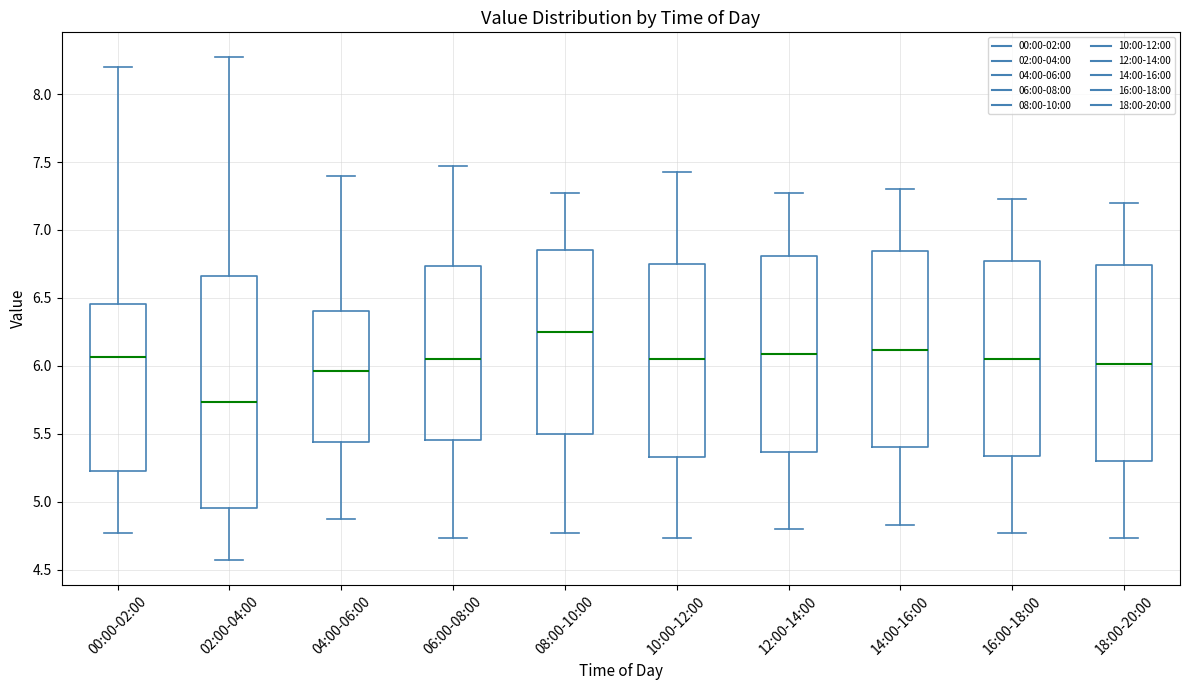

Reading left to right, read every box against the y-axis: the position of its median line, the range the box covers, and the ends of its whiskers. The values are not printed on the chart, so give them approximately, as read against the axis.

00:00-02:00: median 6.05, box 5.25 to 6.45, whiskers 4.75 to 8.20
02:00-04:00: median 5.75, box 4.95 to 6.65, whiskers 4.55 to 8.25
04:00-06:00: median 5.95, box 5.45 to 6.40, whiskers 4.85 to 7.40
06:00-08:00: median 6.05, box 5.45 to 6.75, whiskers 4.75 to 7.45
08:00-10:00: median 6.25, box 5.50 to 6.85, whiskers 4.75 to 7.25
10:00-12:00: median 6.05, box 5.35 to 6.75, whiskers 4.75 to 7.45
12:00-14:00: median 6.10, box 5.35 to 6.80, whiskers 4.80 to 7.25
14:00-16:00: median 6.10, box 5.40 to 6.85, whiskers 4.85 to 7.30
16:00-18:00: median 6.05, box 5.35 to 6.80, whiskers 4.75 to 7.25
18:00-20:00: median 6.00, box 5.30 to 6.75, whiskers 4.75 to 7.20